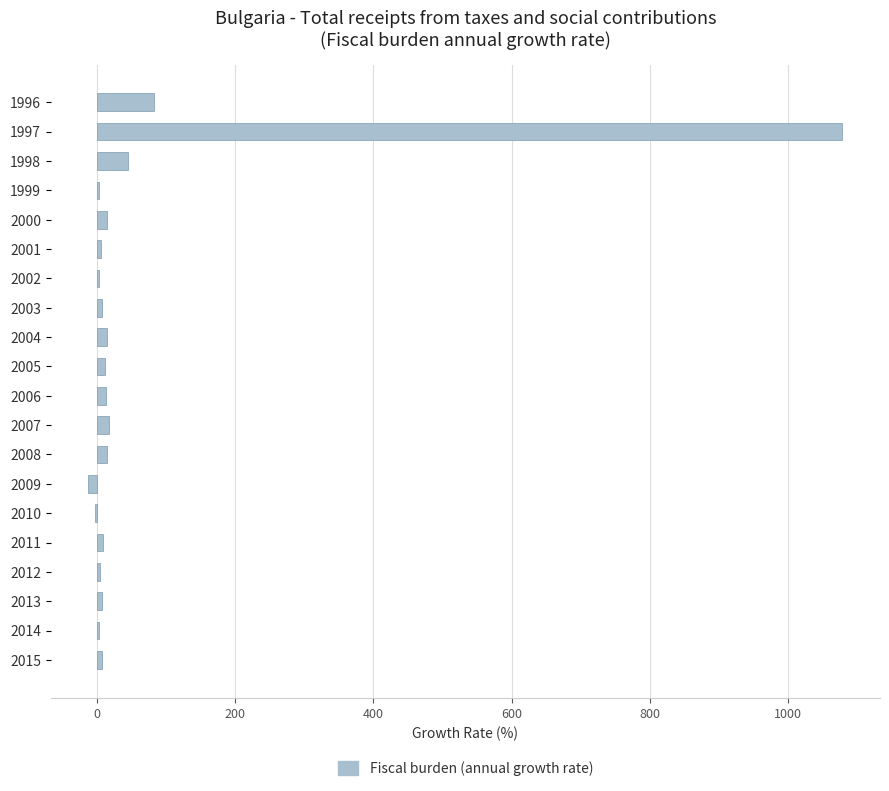

What is the maximum value shown in the chart?

1078.0